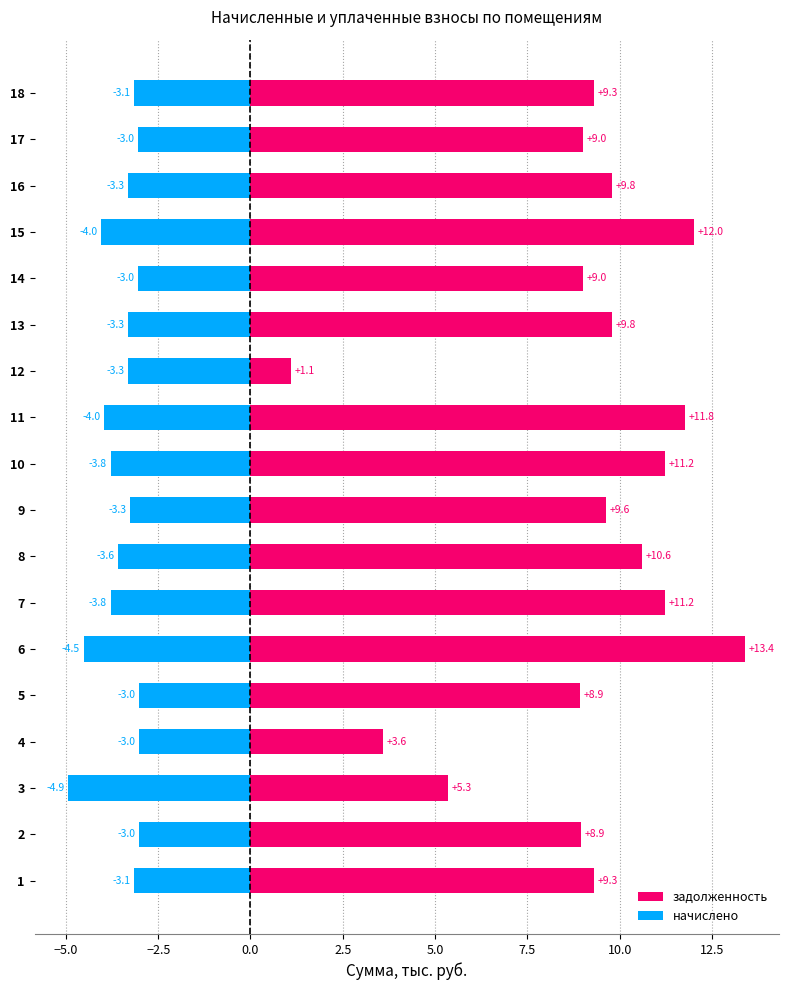

How many values in the задолженность series are below 9?

5